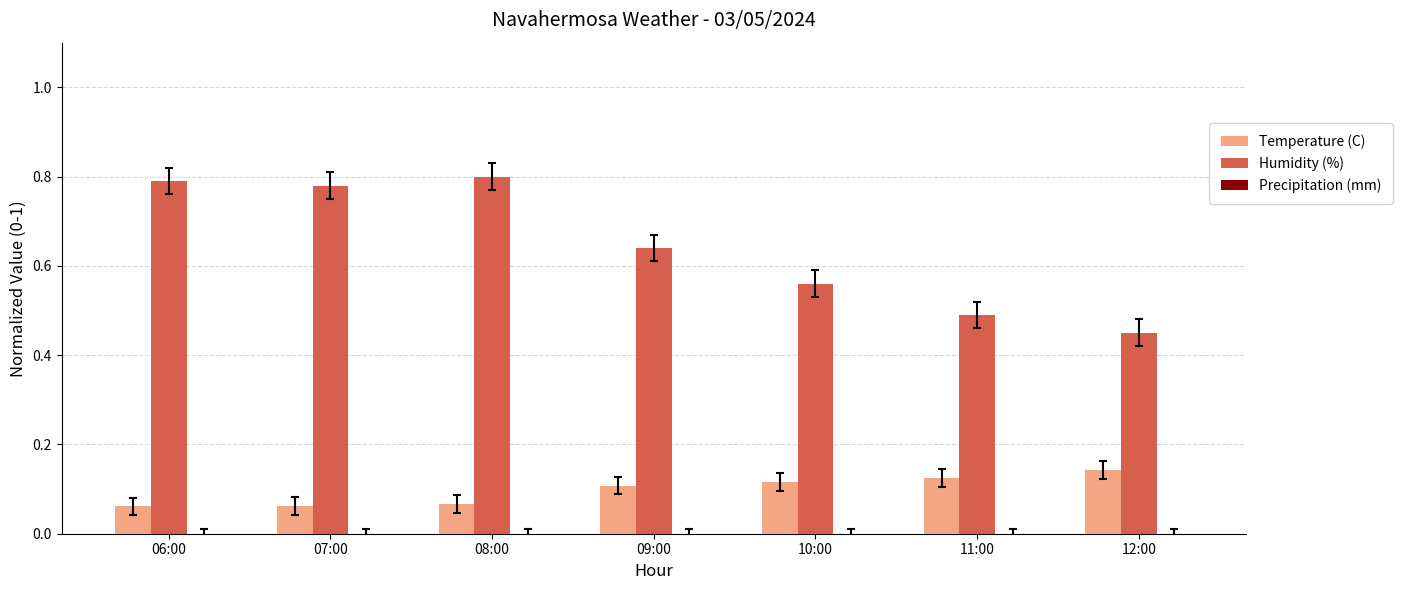

Which category has the lowest value in the Humidity (%) series?

12:00